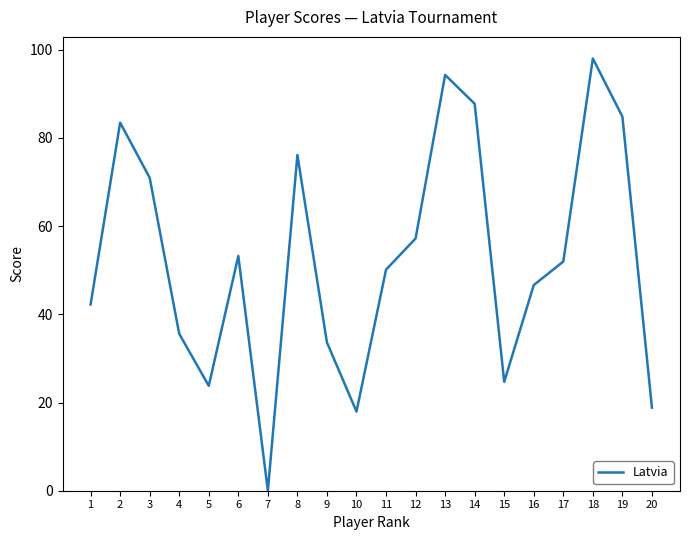

Approximately how many times larger is the value at 18 compared to 17?

1.9